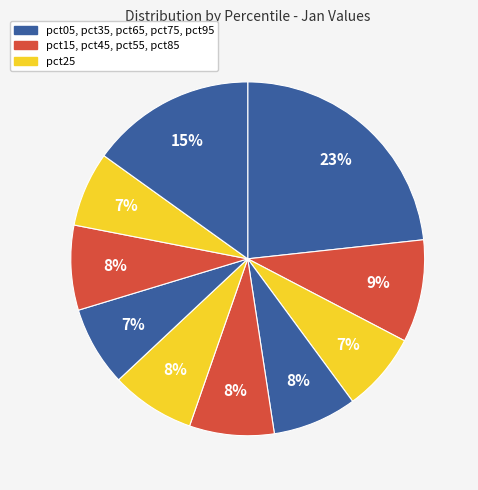

What is the largest slice in the pie chart?

pct05